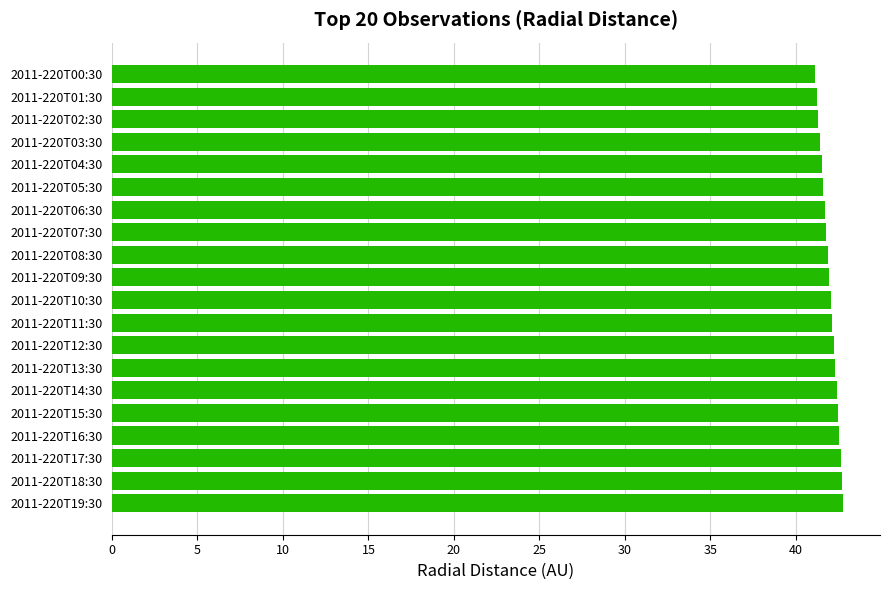

How many categories are shown in the chart?

20